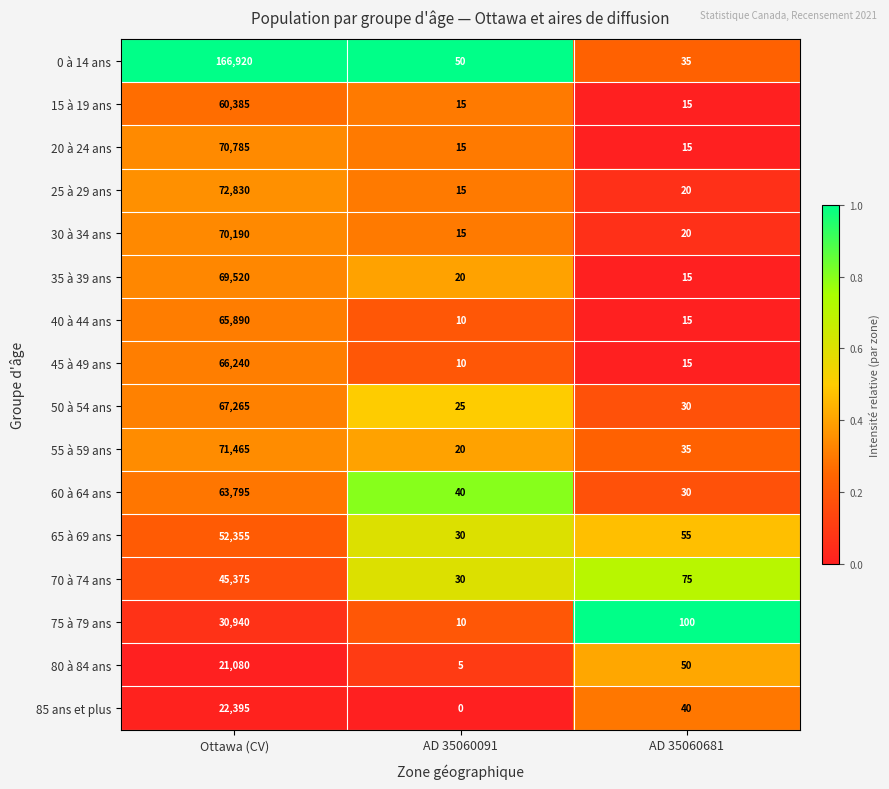

What value does the 35 à 39 ans series have at Ottawa (CV)?

69520